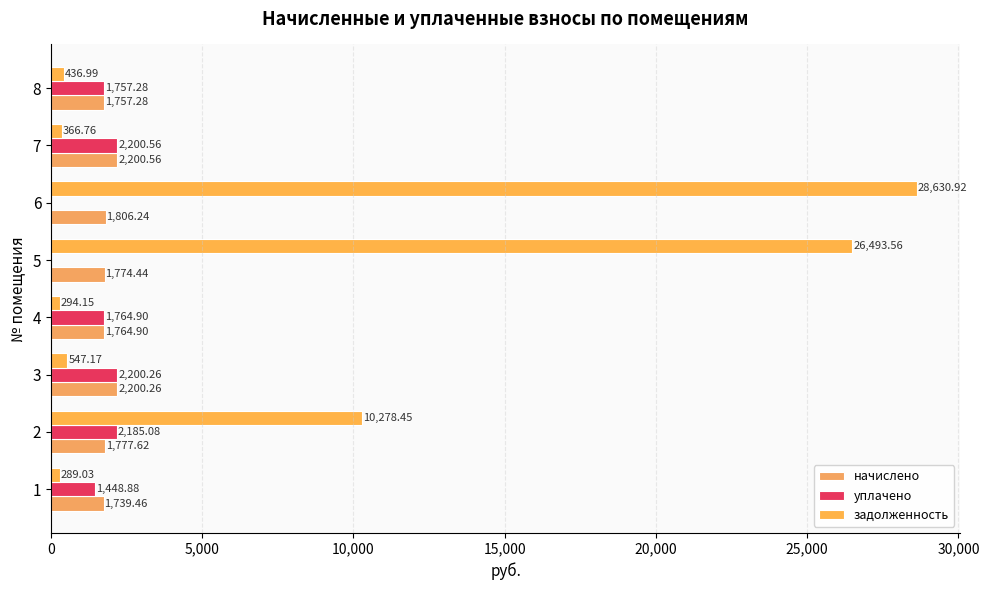

At which label does начислено reach its peak?

7